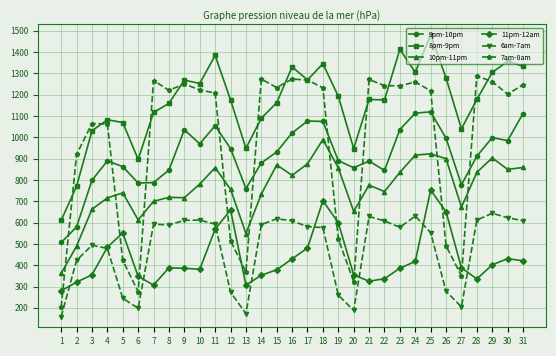

How many lines are shown in the chart?

6